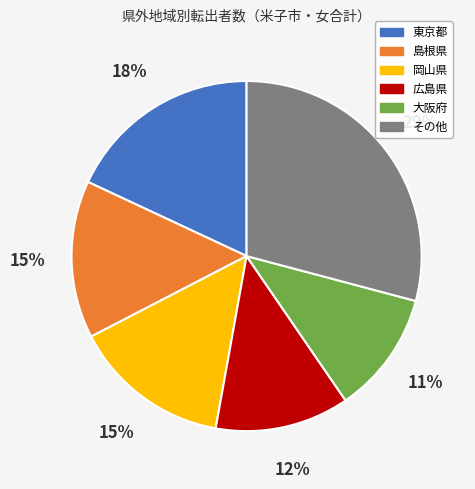

How many segments does this pie chart have?

6